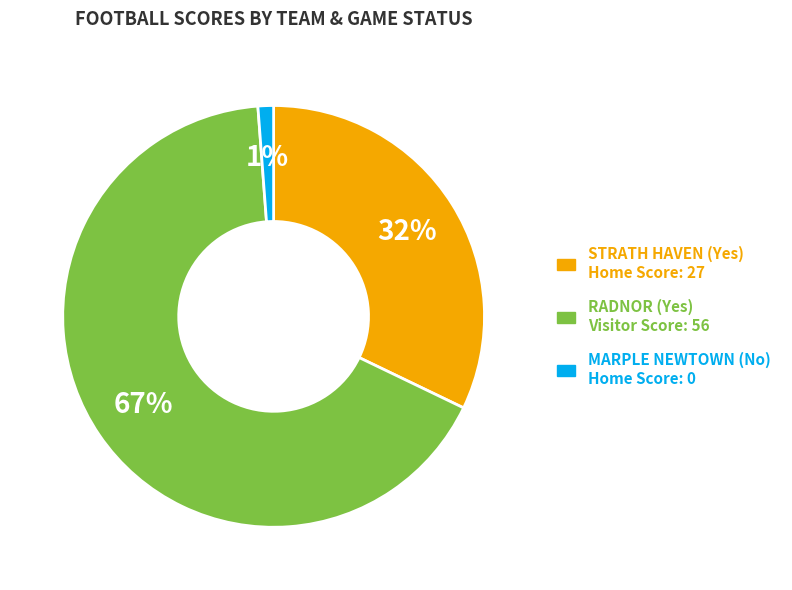

Which category has the smallest portion of the pie?

MARPLE NEWTOWN (No) Home Score: 0